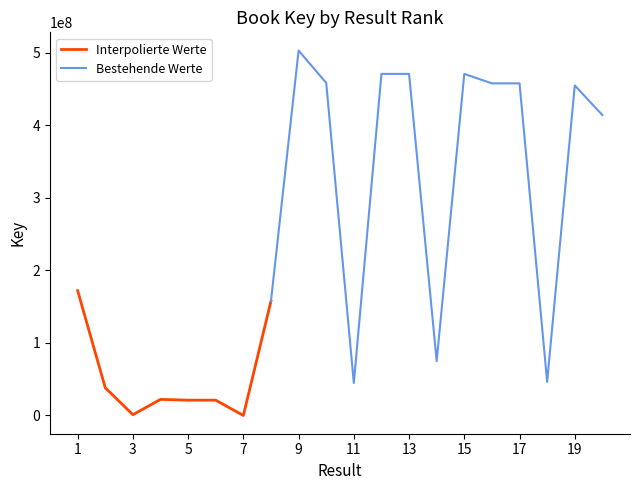

At how many categories does at least one series exceed 204896144?

9